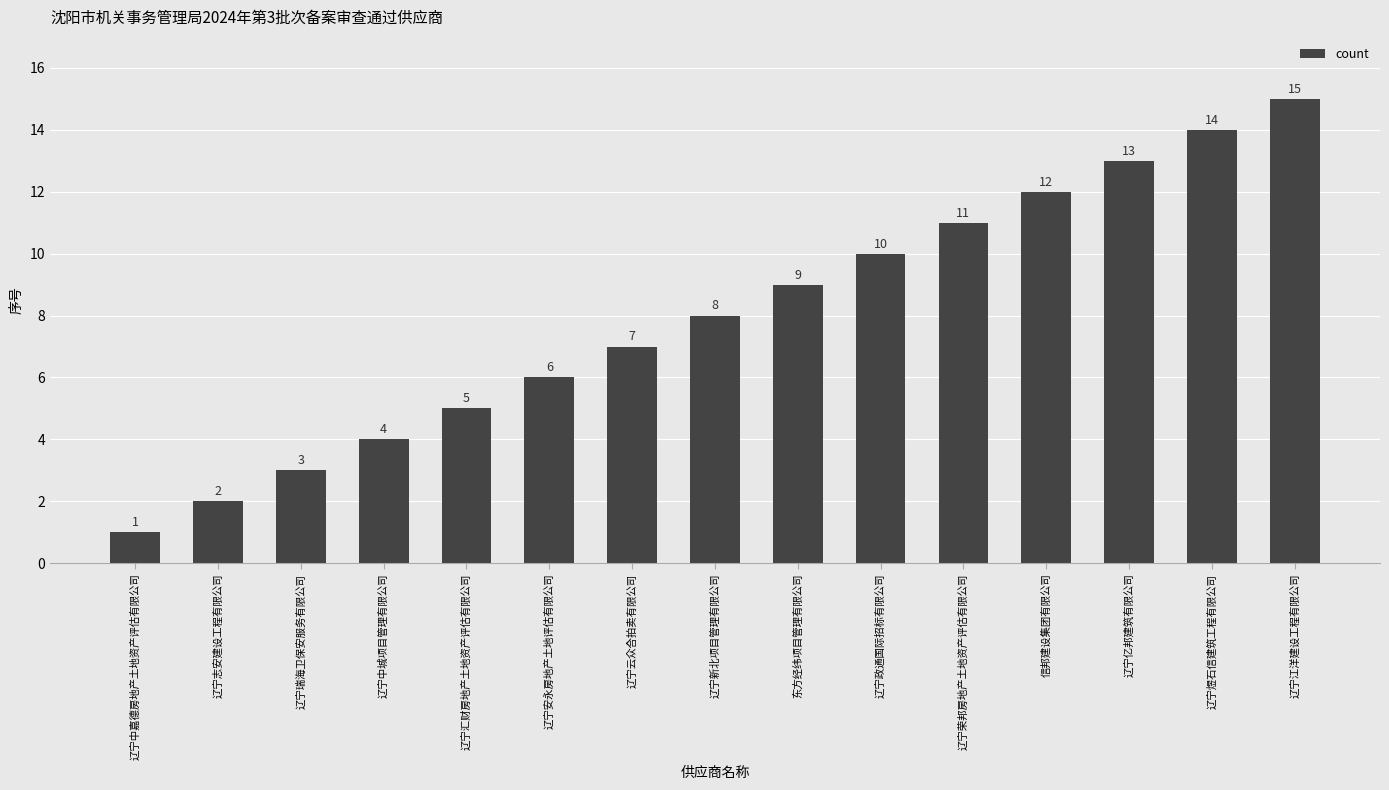

How many values are below 8?

7